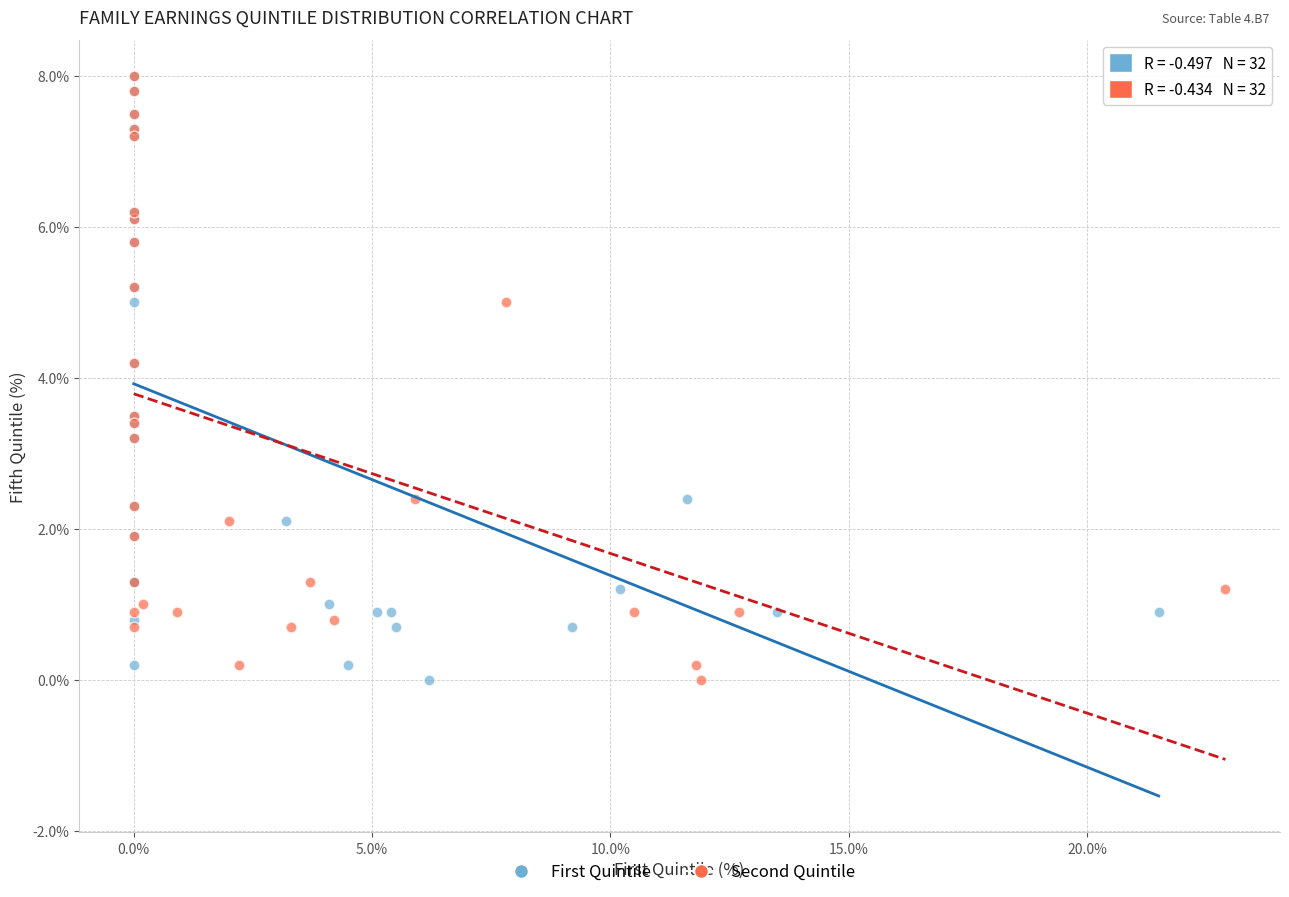

What are all the series names shown in the legend?

First Quintile, Second Quintile